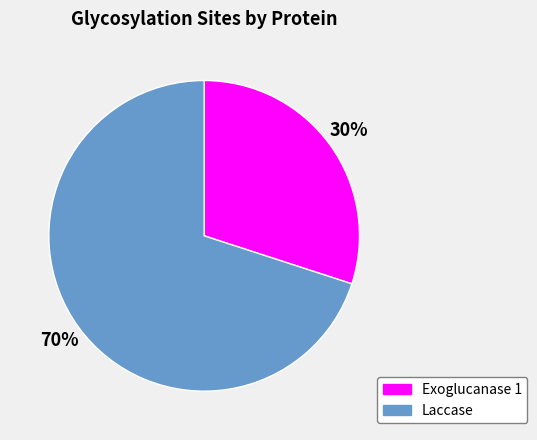

To the nearest percent, what is the difference between the Exoglucanase 1 and Laccase slice percentages?

40%